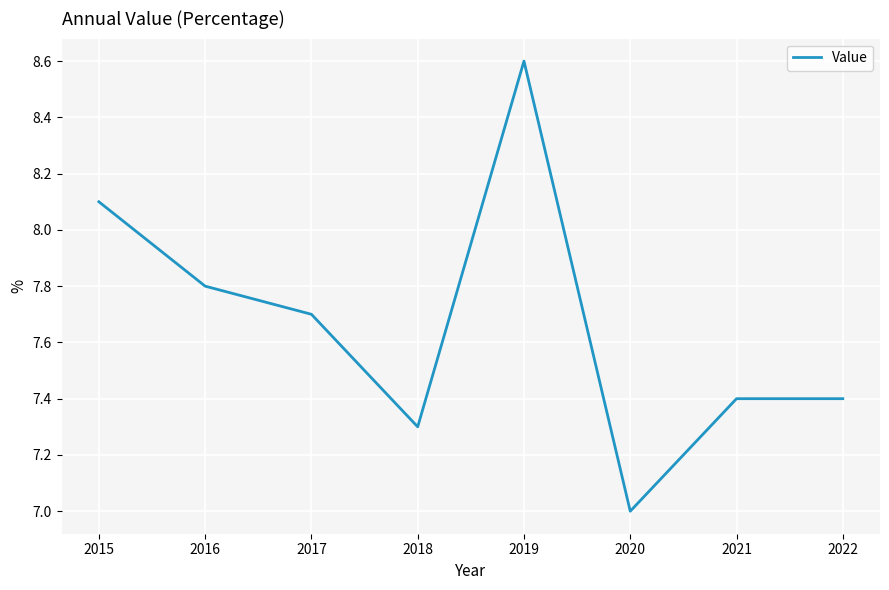

Approximately how many times larger is the value at 2018 compared to 2016?

0.9